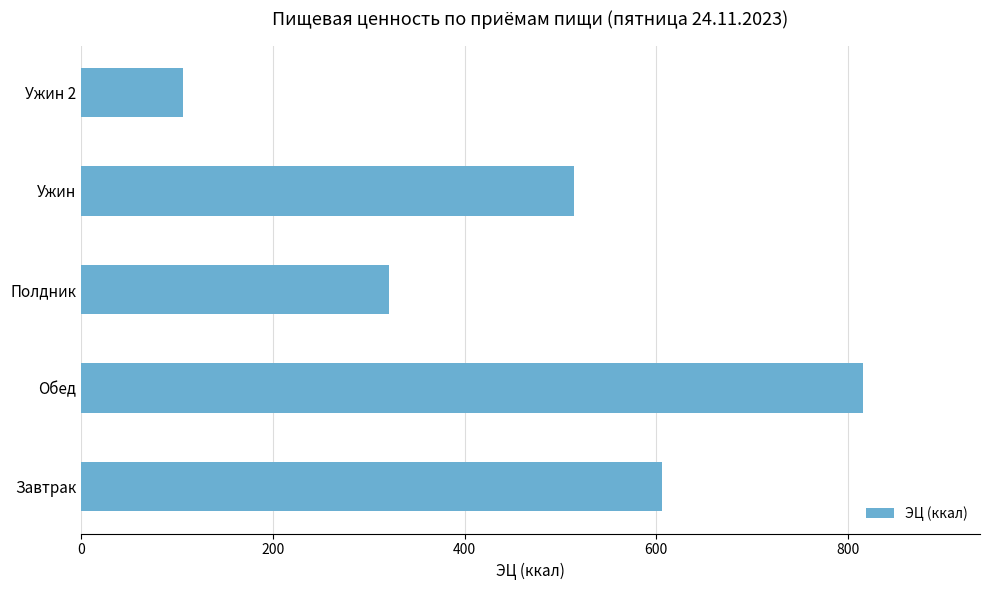

Rank the categories by value from highest to lowest.

Обед, Завтрак, Ужин, Полдник, Ужин 2